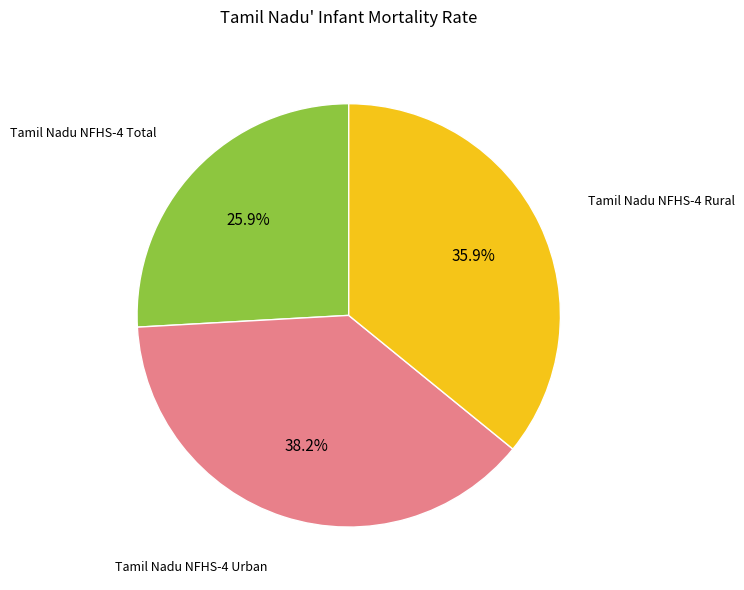

Is there a majority slice in this chart?

No